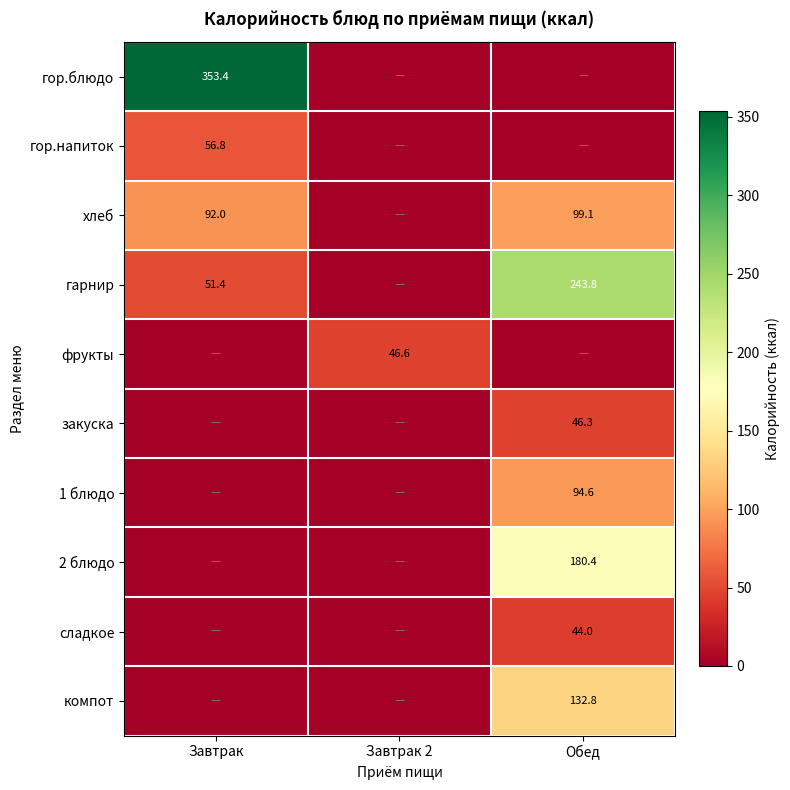

The закуска series shows 46.3 at Обед. True or false?

True